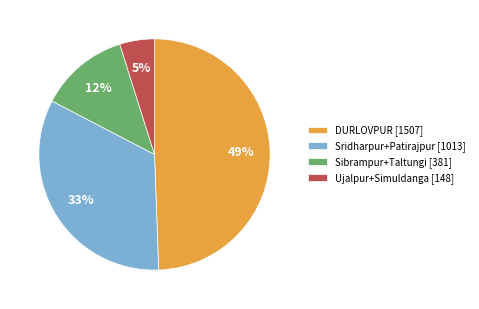

To the nearest percent, what portion does Sibrampur+Taltungi [381] represent?

12%